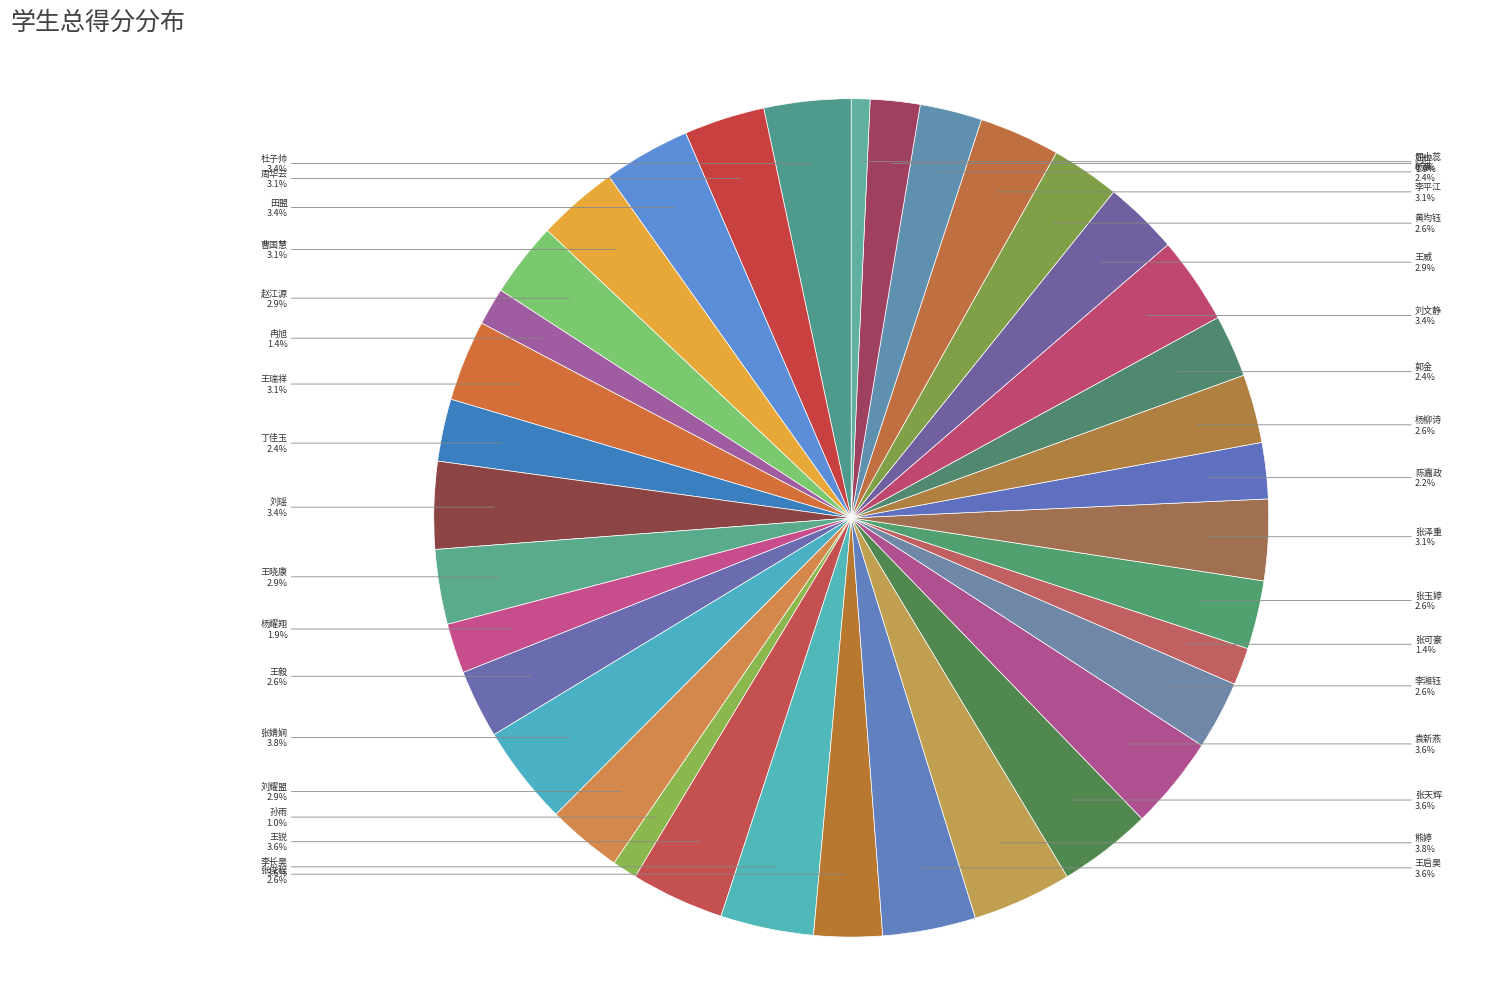

Count the number of slices in the pie.

36